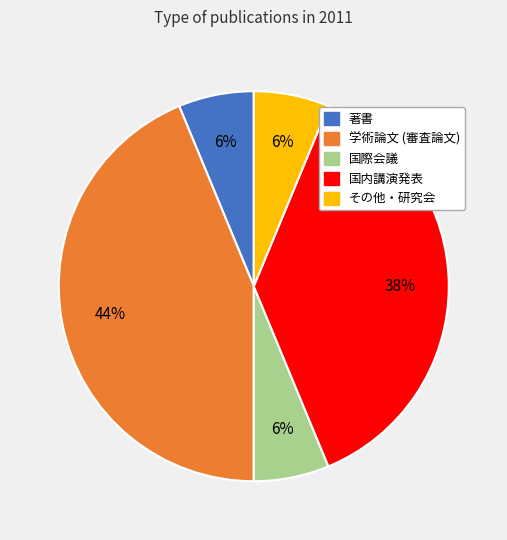

Do 学術論文 (審査論文) and 国内講演発表 together represent more than half of the pie?

Yes